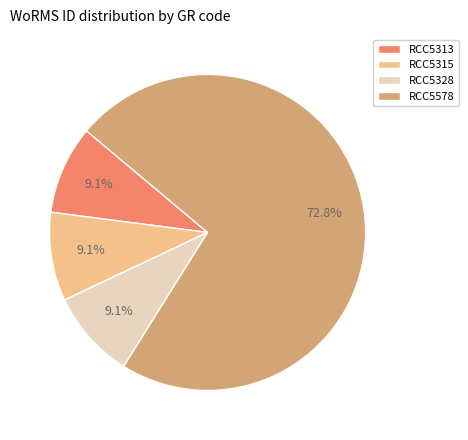

Which has a higher value, RCC5578 or RCC5315?

RCC5578